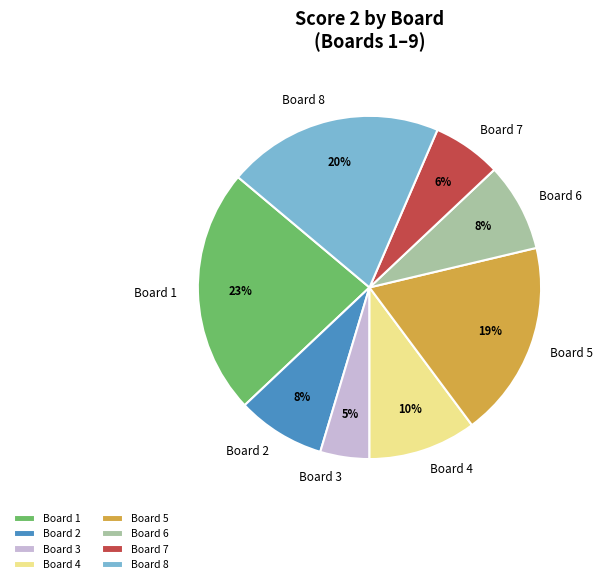

Which category has the smallest portion of the pie?

Board 3